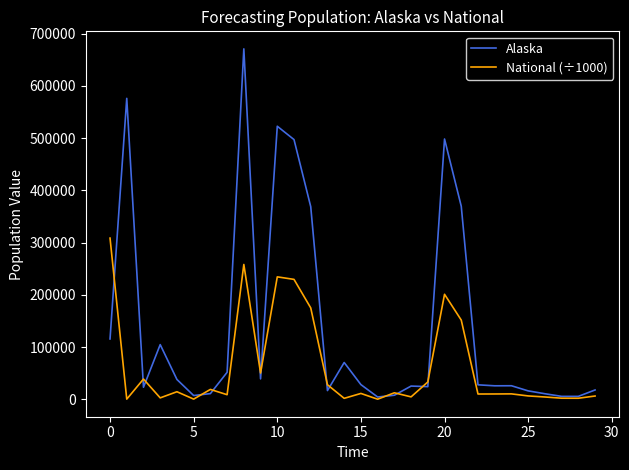

List the series in order of their overall mean, lowest first.

National (÷1000), Alaska